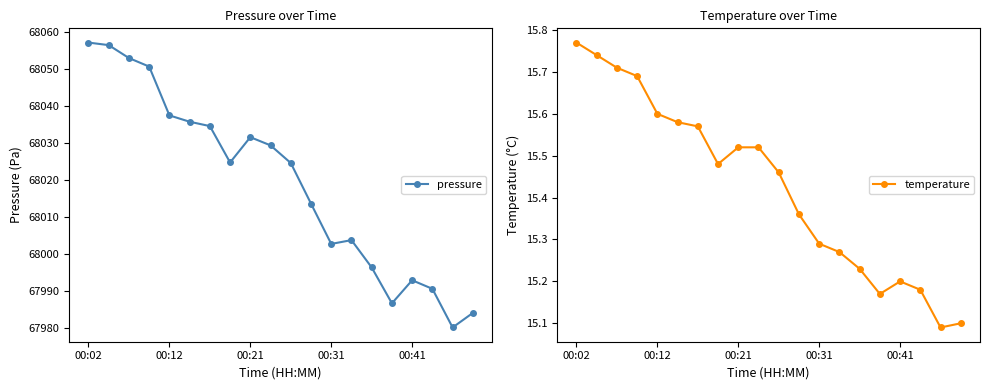

True or false: temperature has a value of 23.4 at 00:31.

False